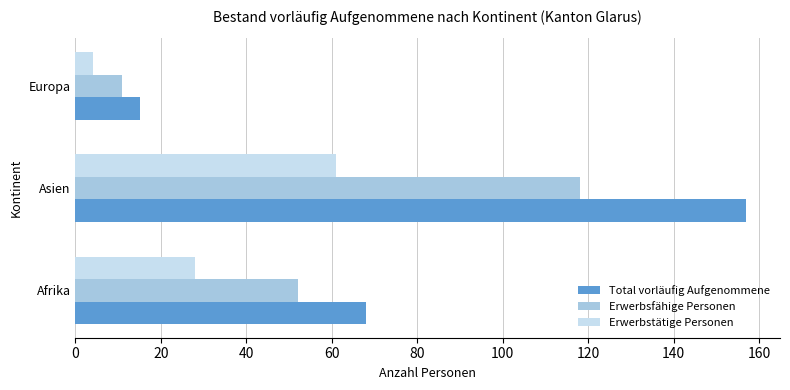

What is the highest value of the Erwerbstätige Personen series?

61